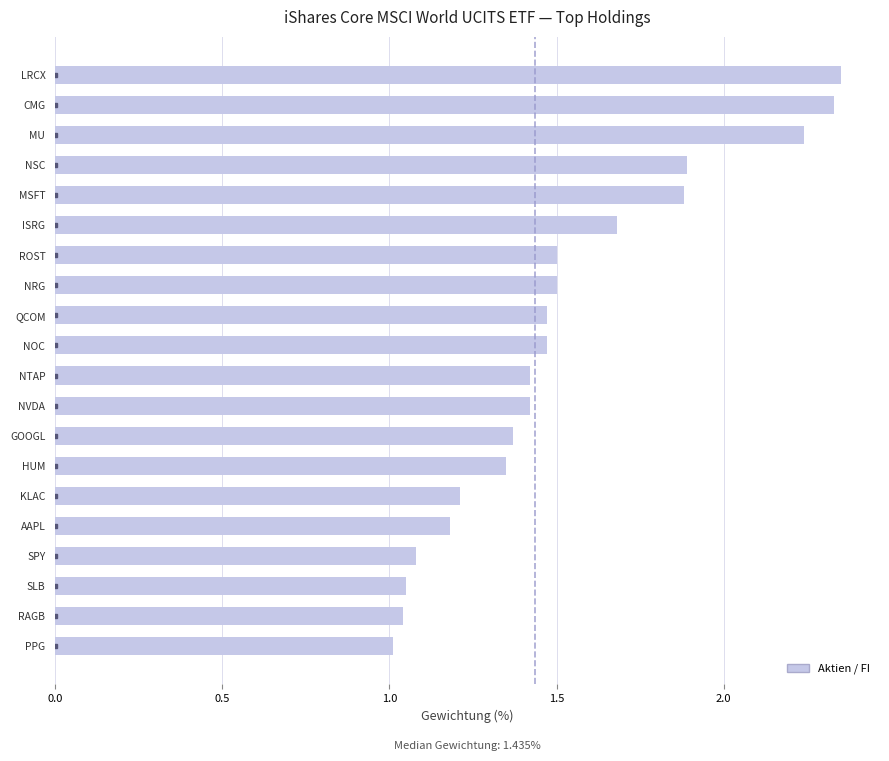

What is the change in value from GOOGL to MSFT?

+0.5